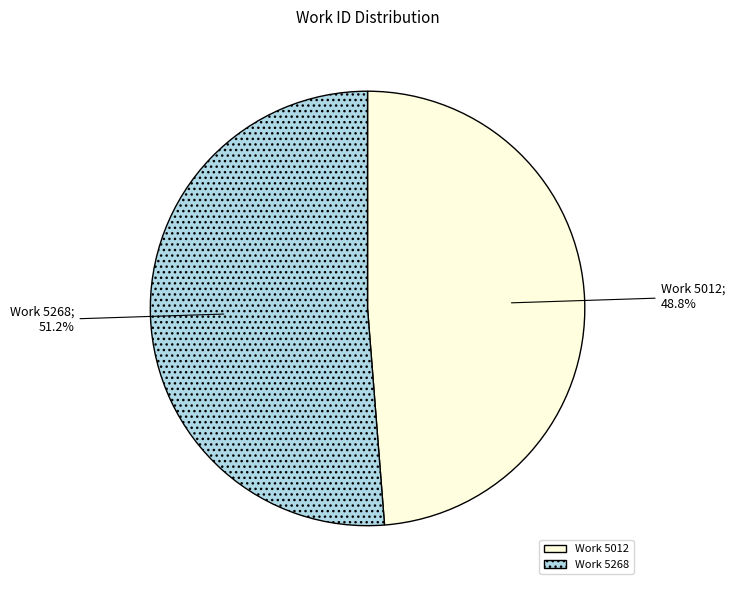

What percentage do Work 5012 and Work 5268 together represent?

100.0%